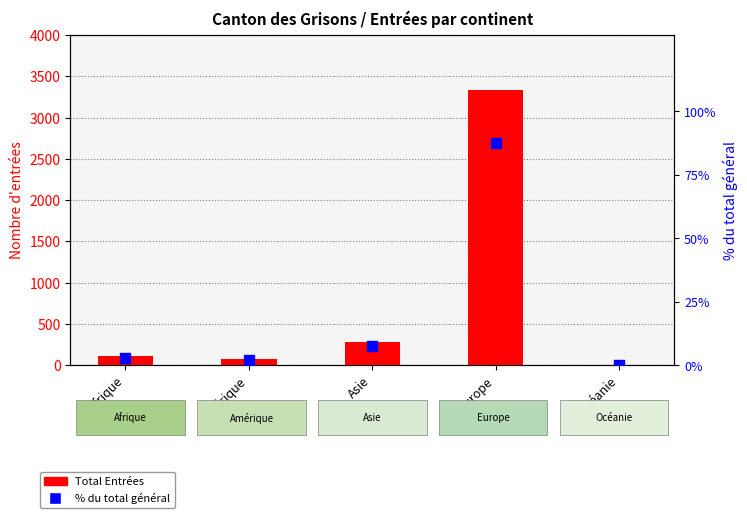

Which series contains the highest Y value?

Total Entrées